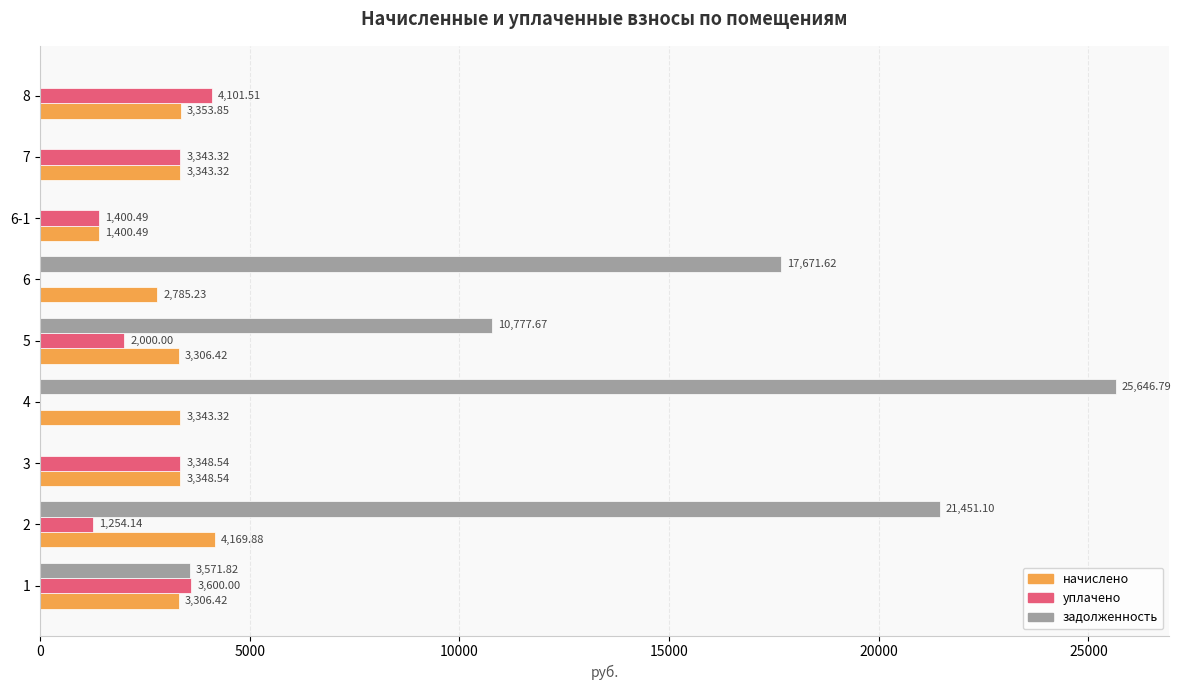

What is the total value across all series at 3?

6697.1